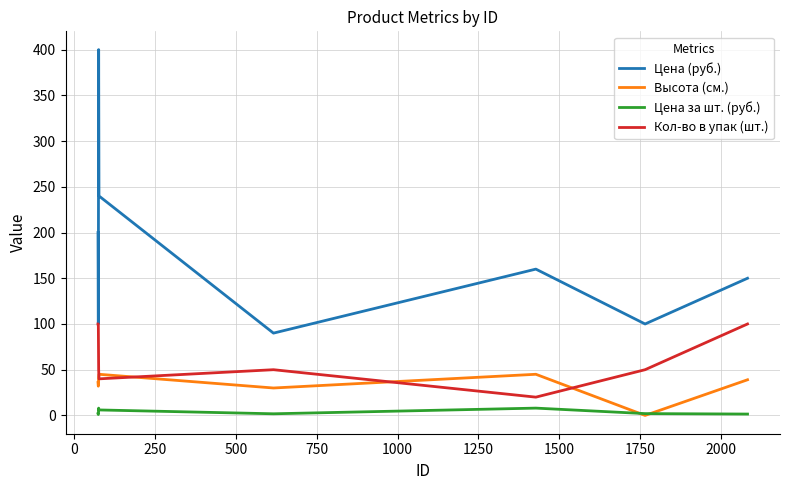

Rank the series by their average value, from lowest to highest.

Цена за шт. (руб.), Высота (см.), Кол-во в упак (шт.), Цена (руб.)